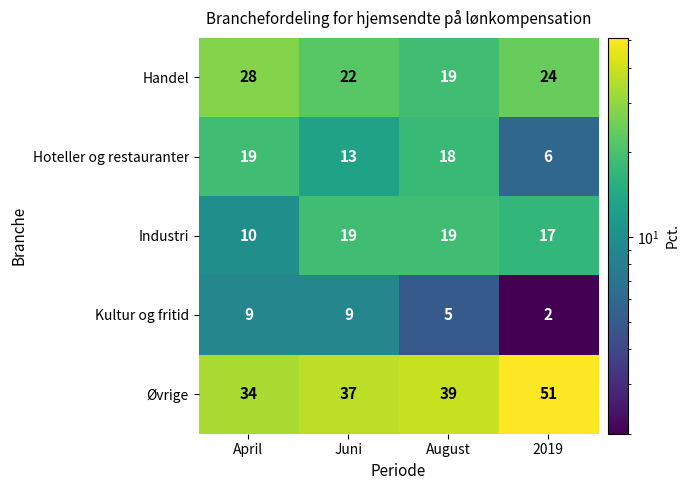

How many Kultur og fritid values are between 5 and 9?

3